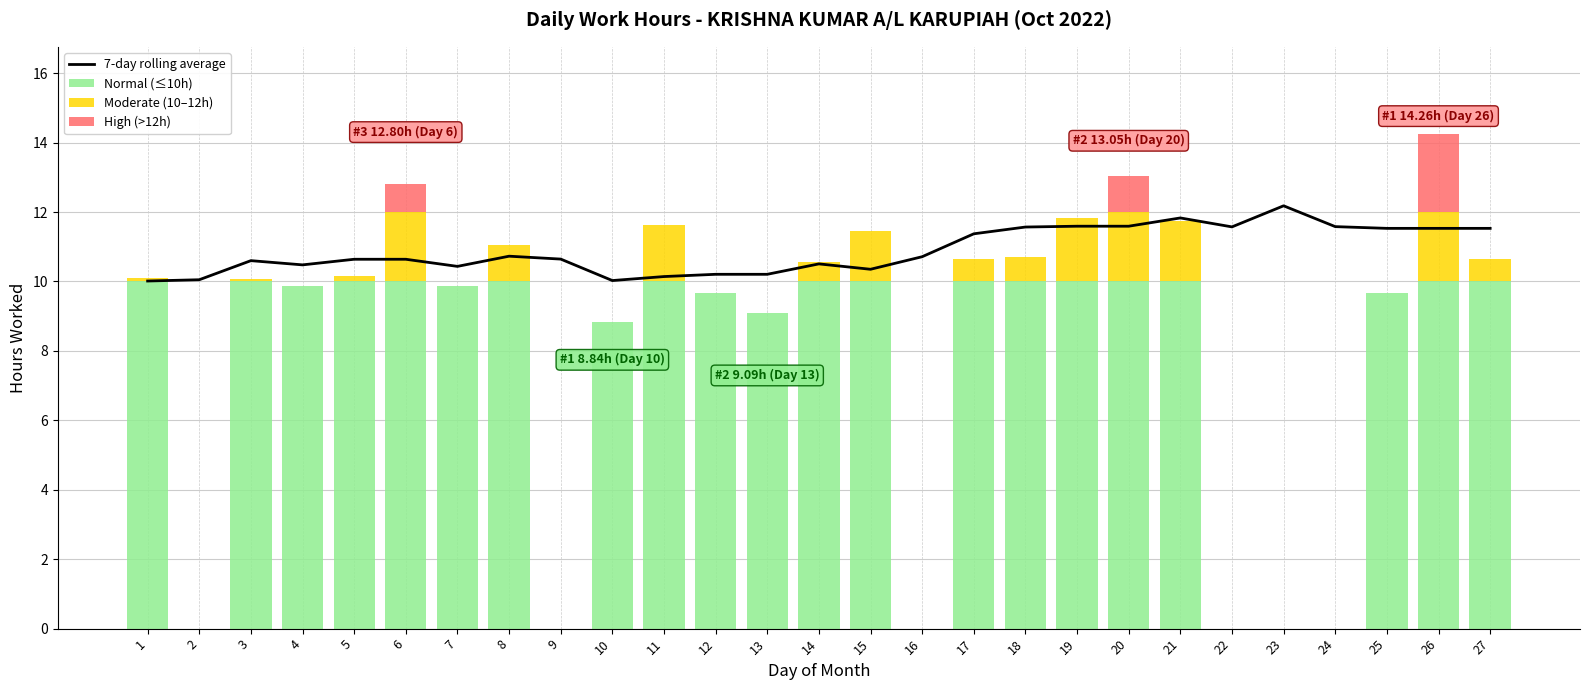

At how many categories does at least one series exceed 4?

27